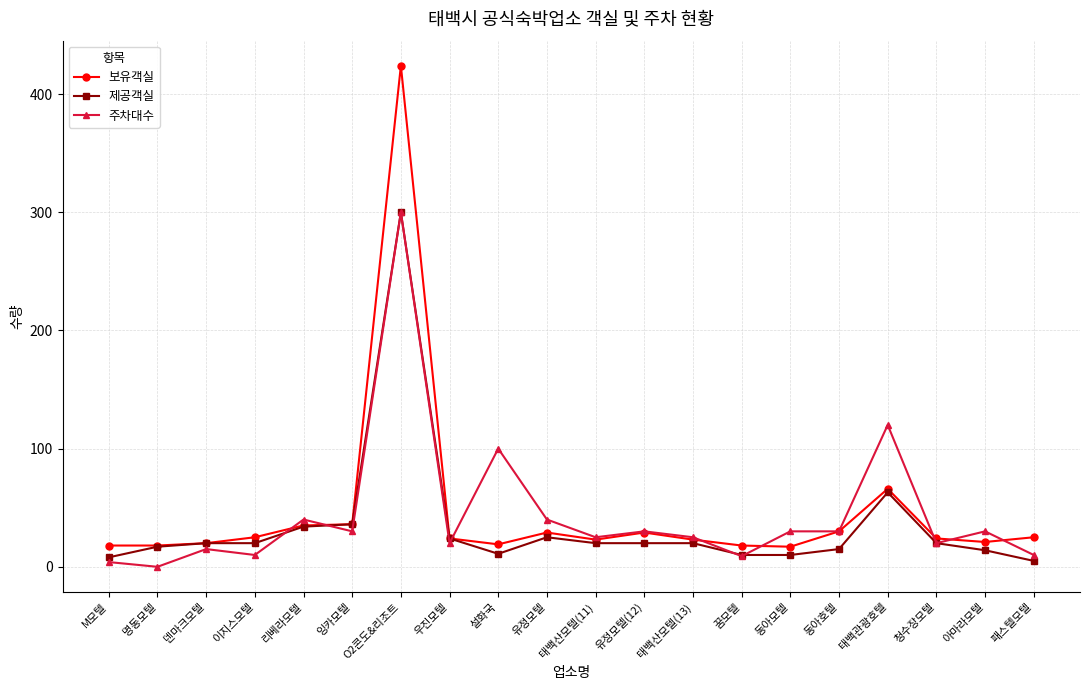

What is the spread (max minus min) of values at M모텔?

14